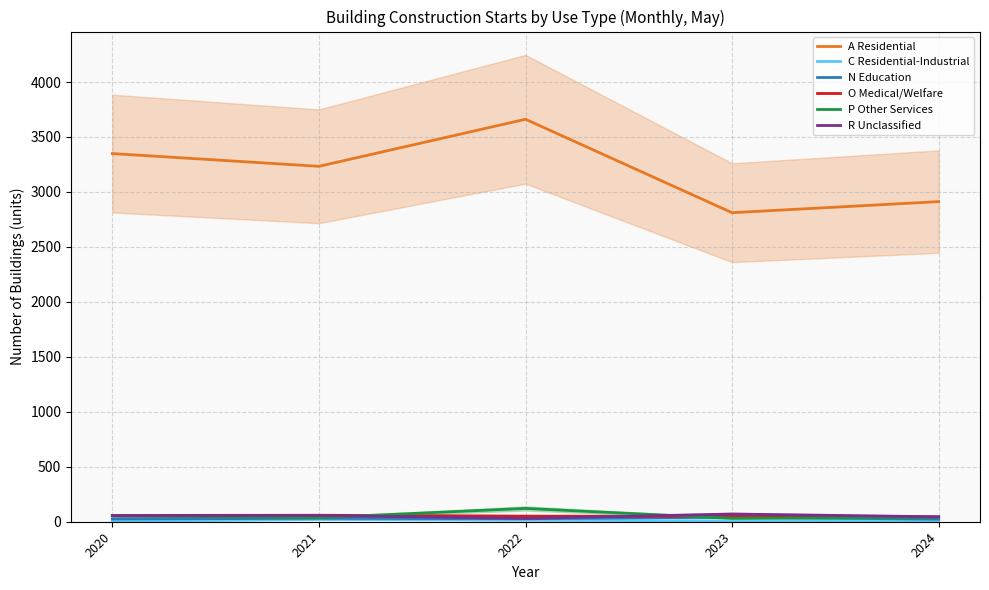

True or false: R Unclassified and N Education cross at least once.

False